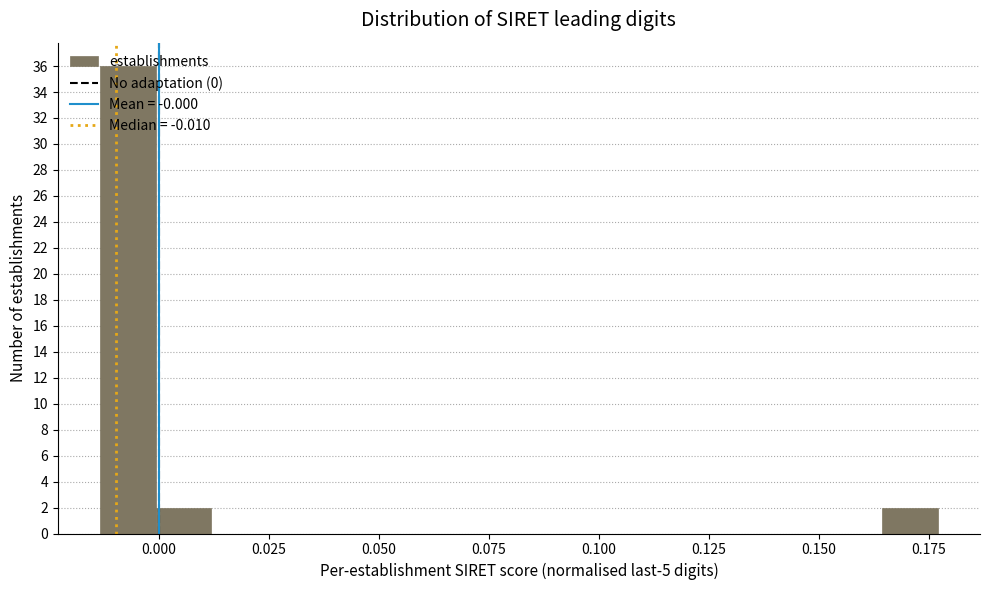

Around what value on the x-axis is the tallest bar? Give the approximate position of its centre, as read against the axis.

-0.005